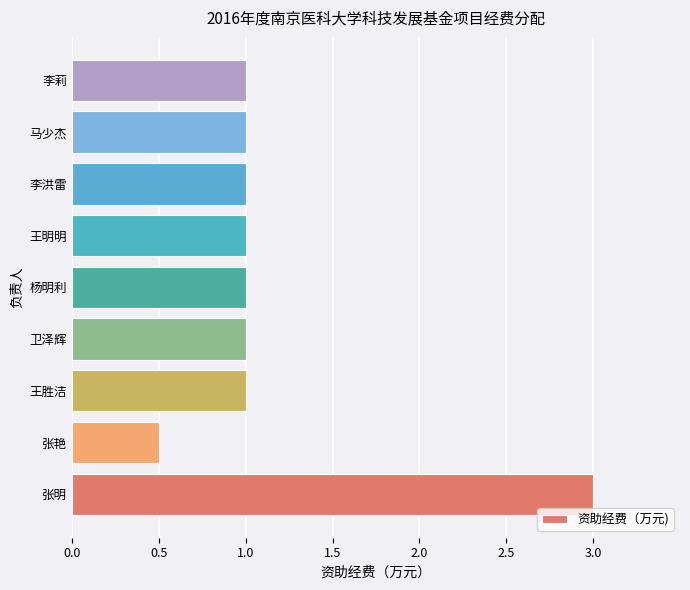

What is the change in value from 张明 to 杨明利?

-2.0